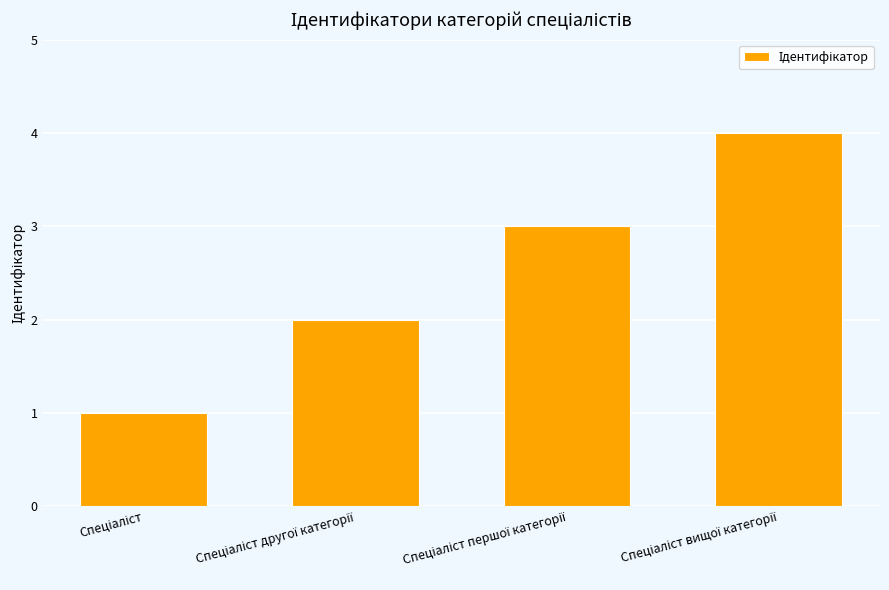

What is the maximum value shown in the chart?

4